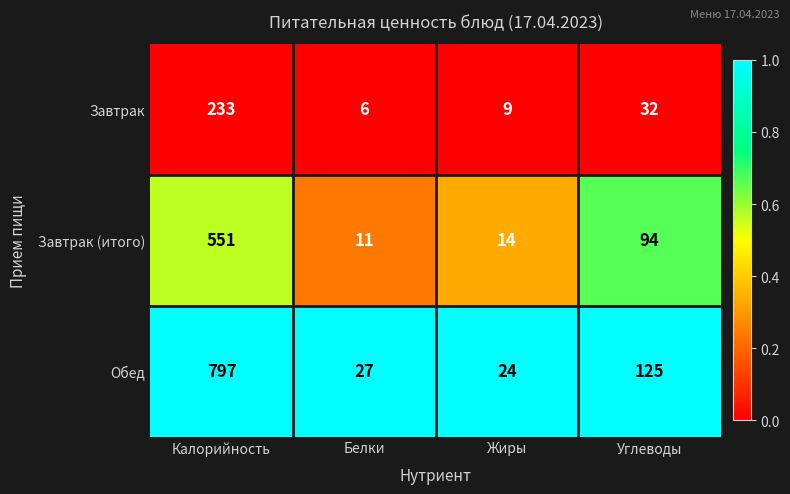

Rank the series at Белки from highest to lowest value.

Обед, Завтрак (итого), Завтрак